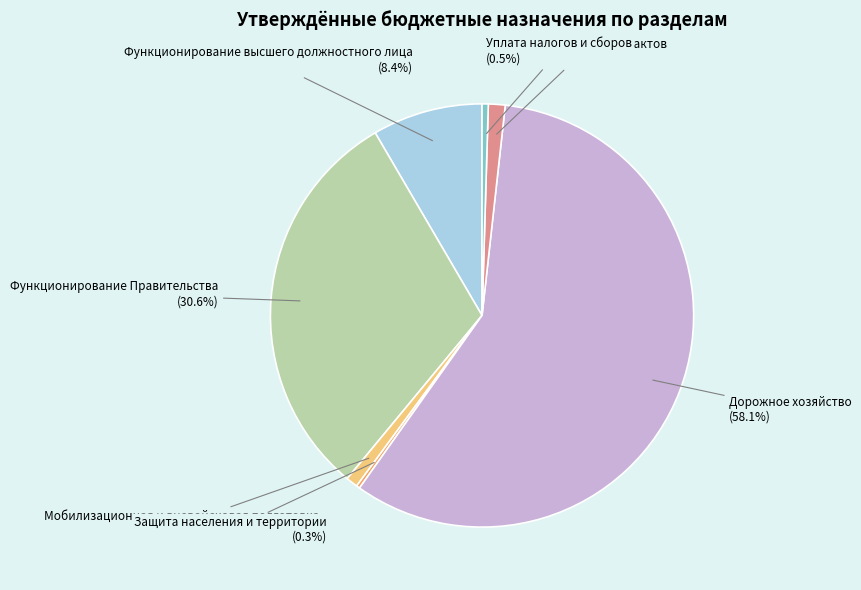

Between Уплата налогов и сборов and Функционирование Правительства, which is larger?

Функционирование Правительства